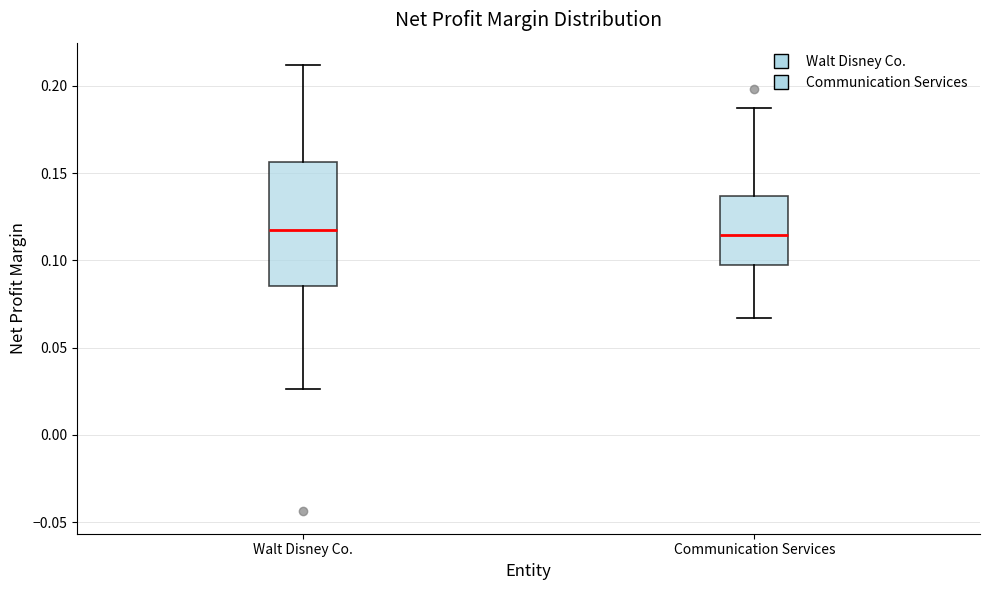

Where does the median line of the box for Walt Disney Co. sit on the y-axis? The values are not printed on the chart, so give them approximately, as read against the axis.

0.120